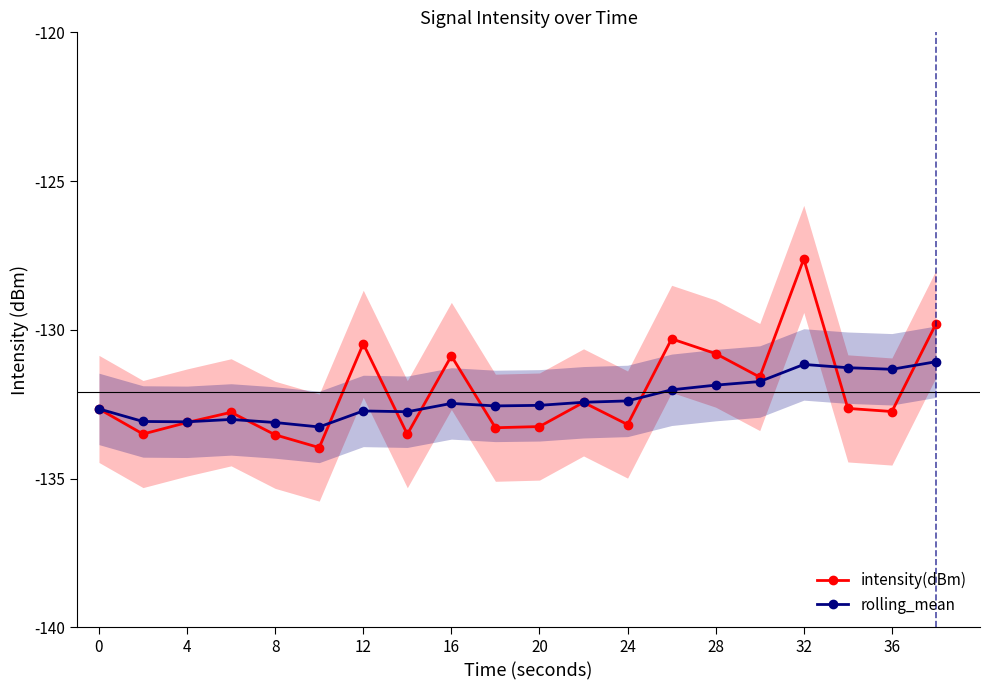

How many values in the intensity(dBm) series exceed -132?

7